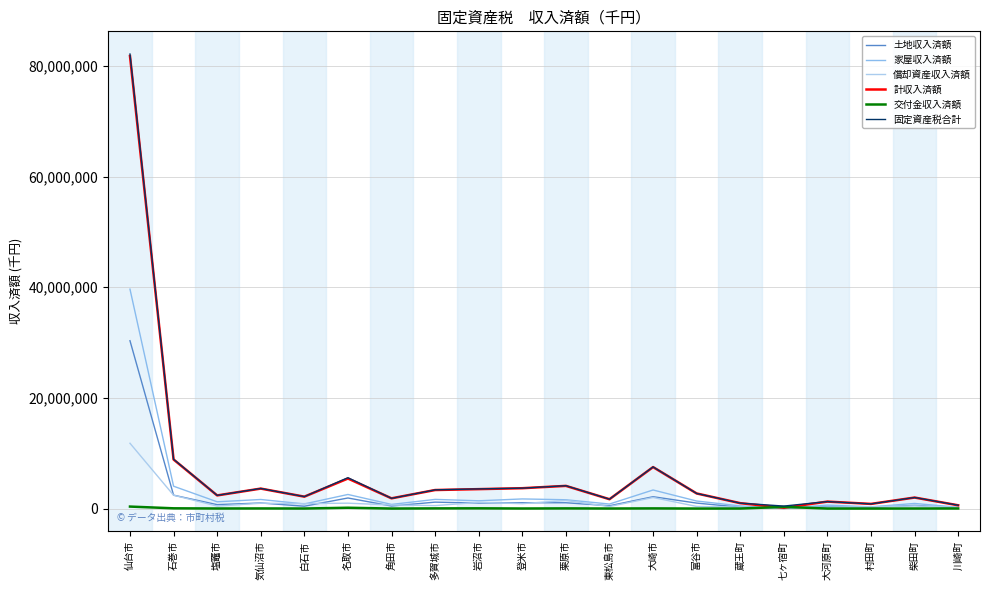

What is the sum of the 土地収入済額 values at 名取市 and 大河原町?

2288244